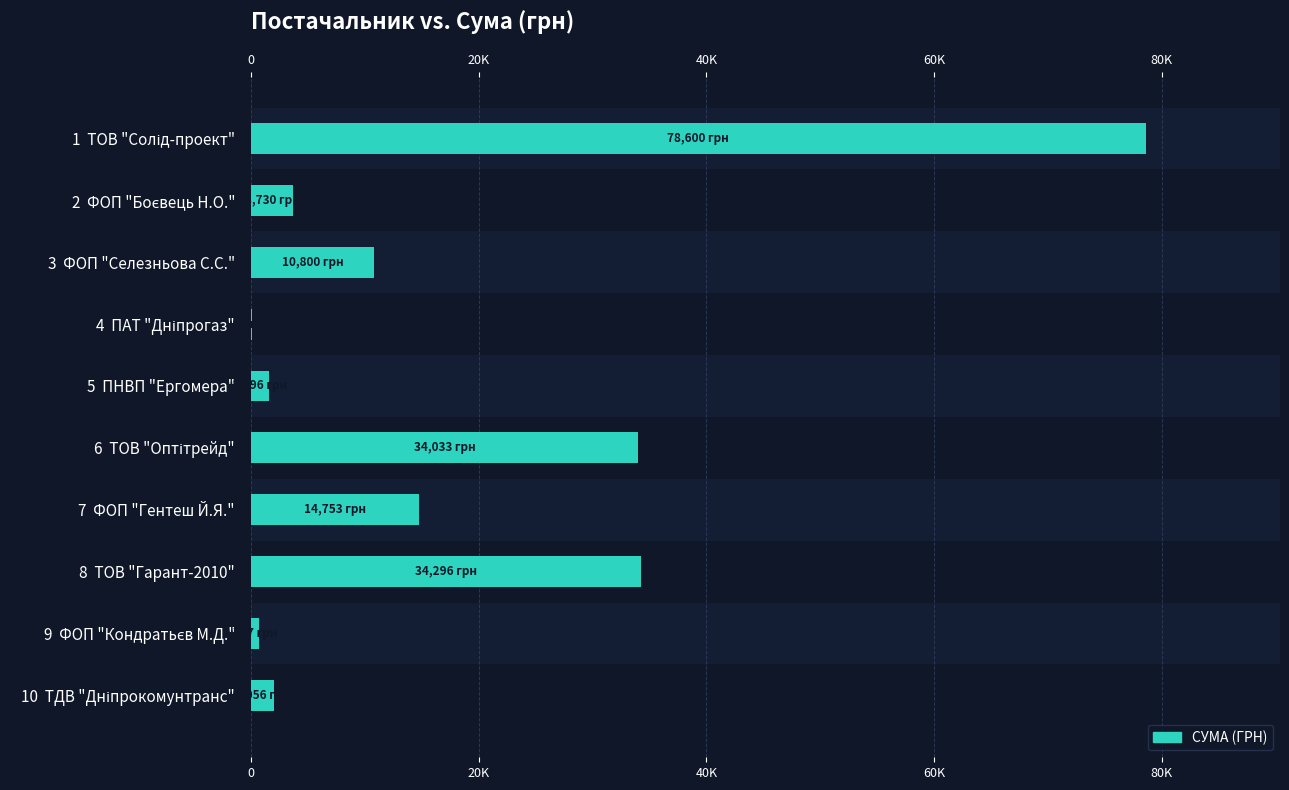

The chart shows a value of 1286.0 at 9 ФОП "Кондратьєв М.Д.". True or false?

False